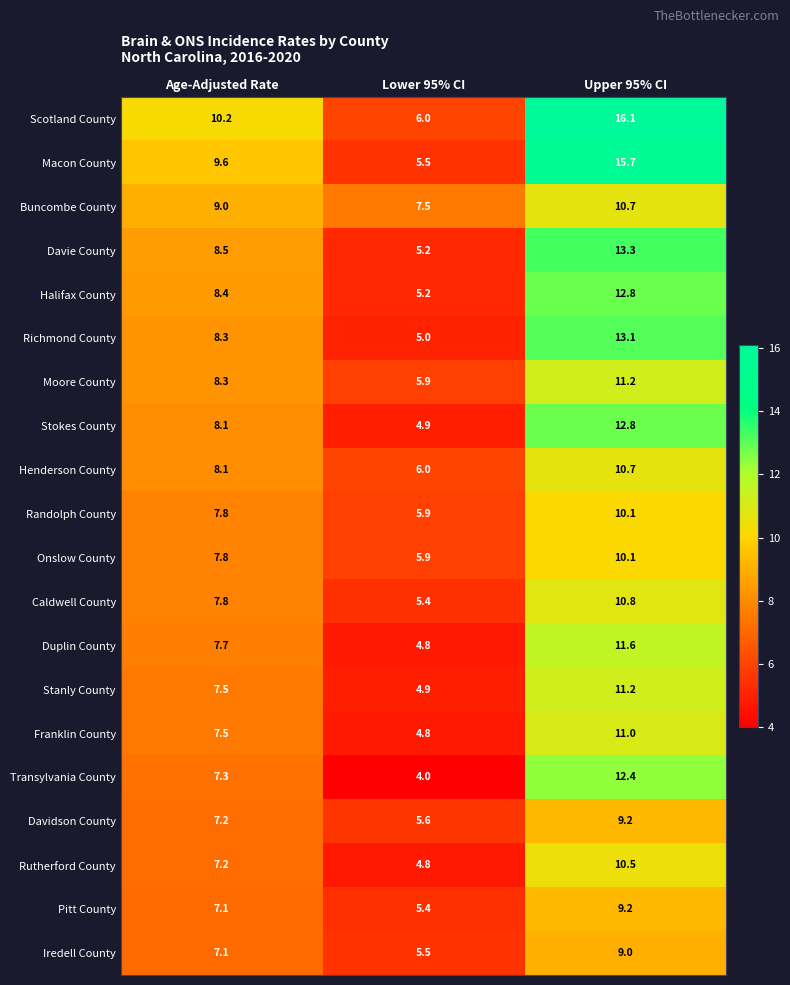

Where does the Davidson County series first go above 7?

Age-Adjusted Rate